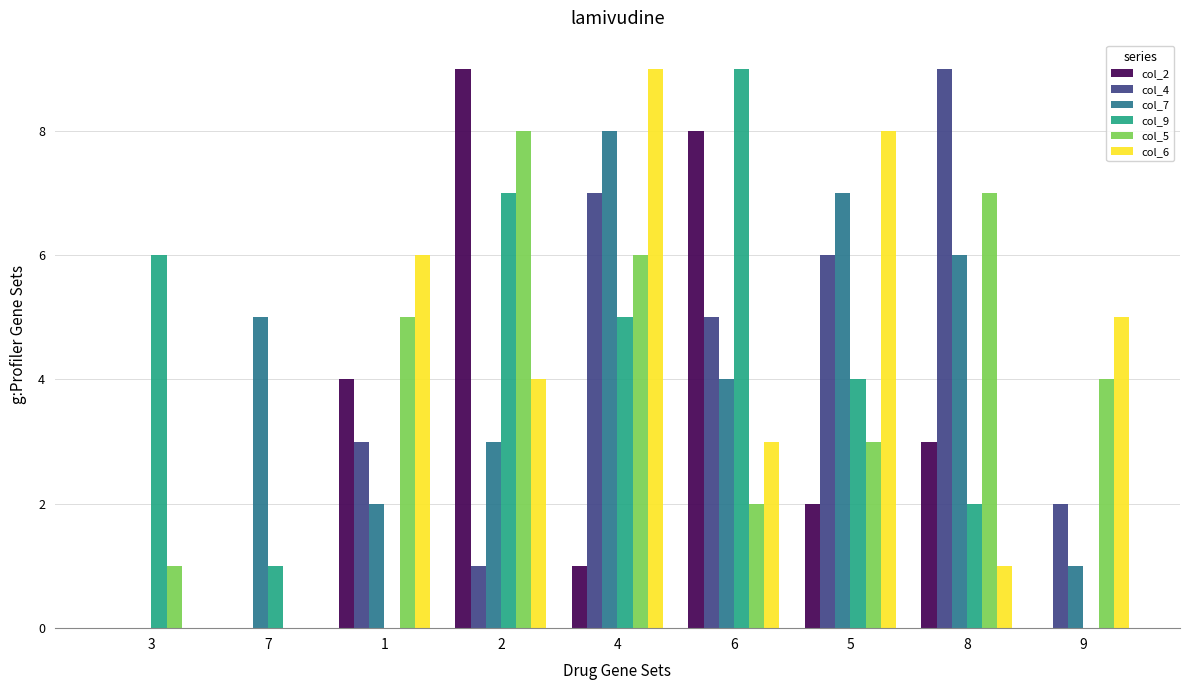

Which series changed the most between 1 and 9?

col_2